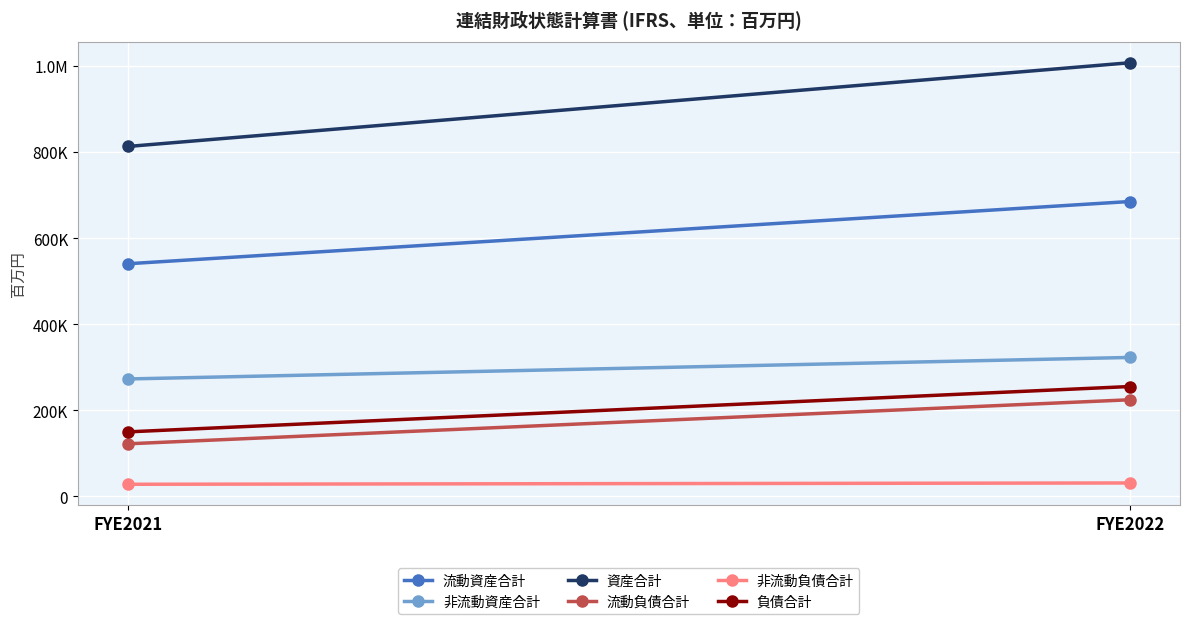

Where is 資産合計 nearest to the value 910187?

FYE2021